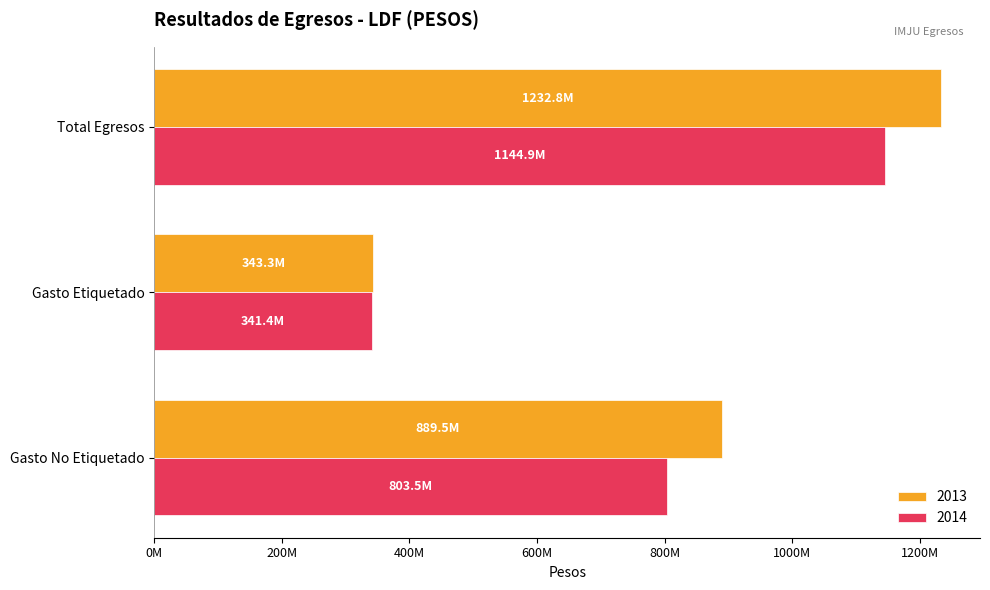

What is the spread (max minus min) of values at Gasto No Etiquetado?

85976064.4